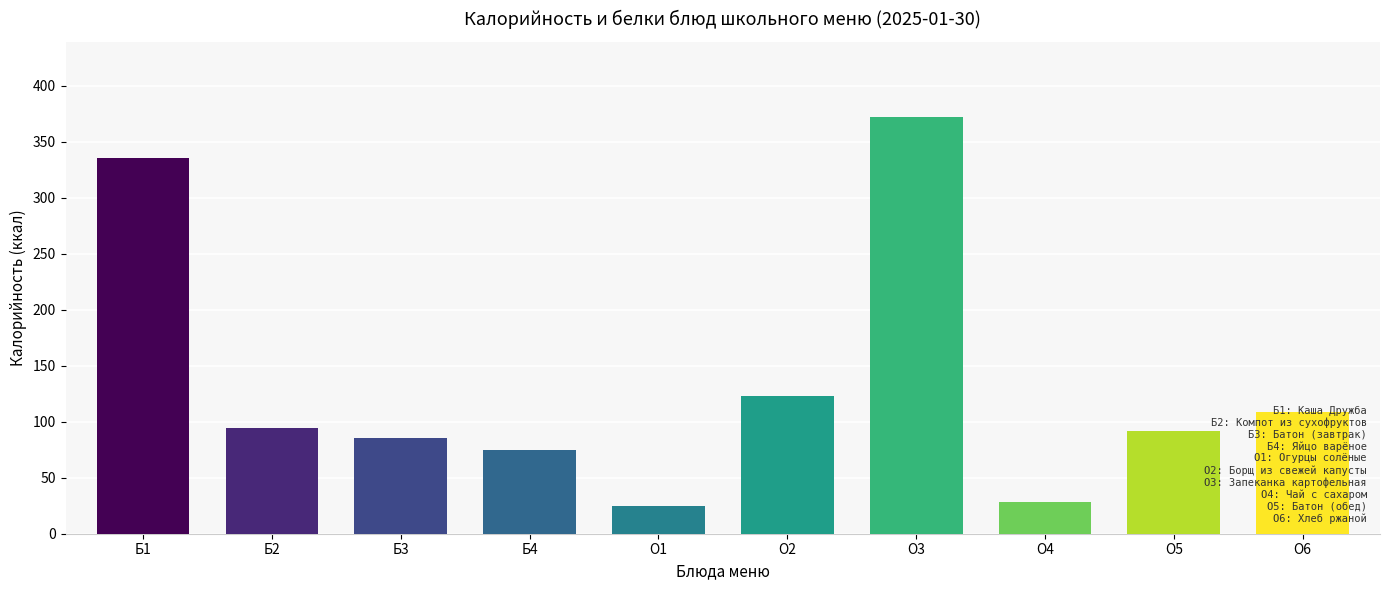

The value at О3 is 499.2. True or false?

False